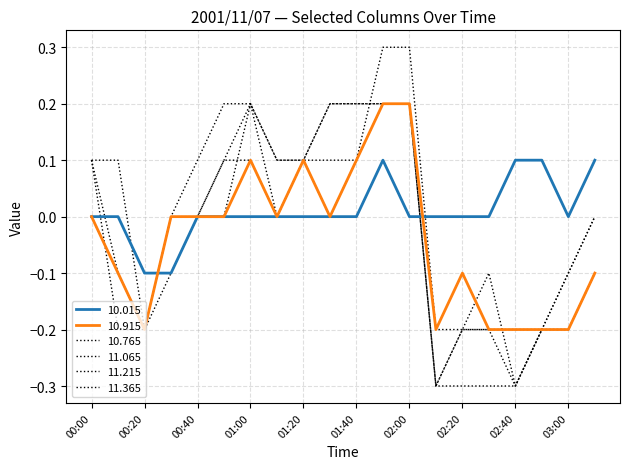

Rank the categories by 11.215 value from highest to lowest.

00:50, 01:00, 01:30, 01:40, 01:50, 02:00, 00:00, 00:40, 01:10, 01:20, 00:30, 03:10, 00:10, 00:20, 02:20, 02:30, 02:50, 03:00, 02:10, 02:40